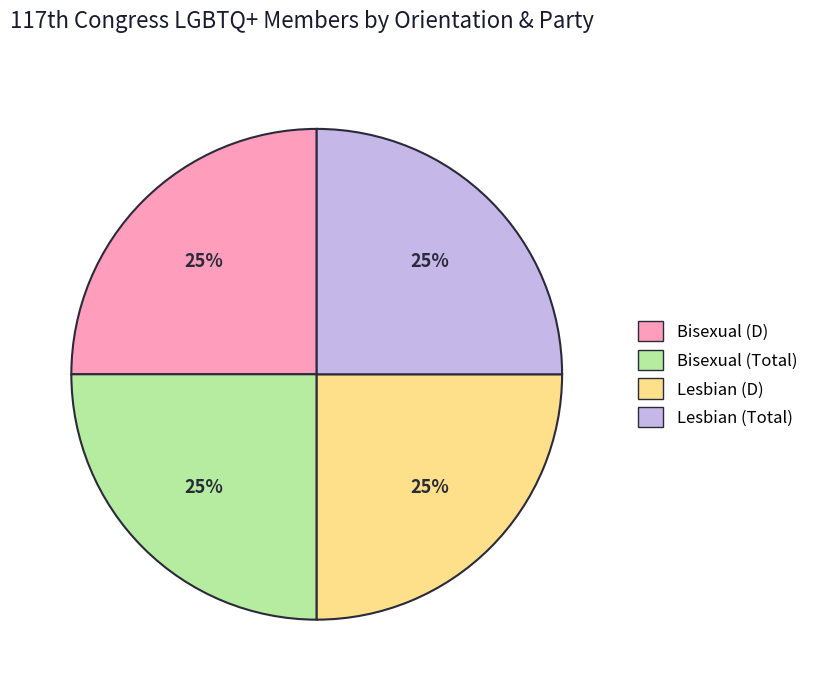

To the nearest percent, what is the combined percentage of Lesbian (D) and Lesbian (Total)?

50%